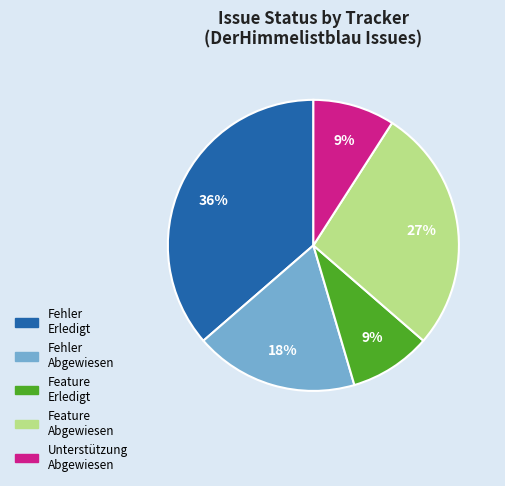

Is there any slice that represents more than half of the pie?

No